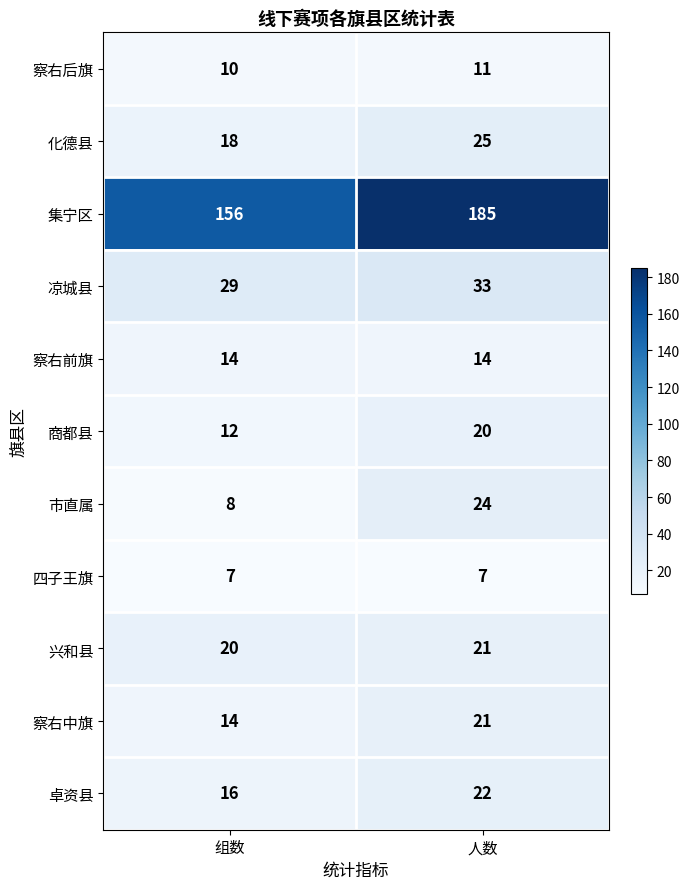

What is the total value across all series at 人数?

383